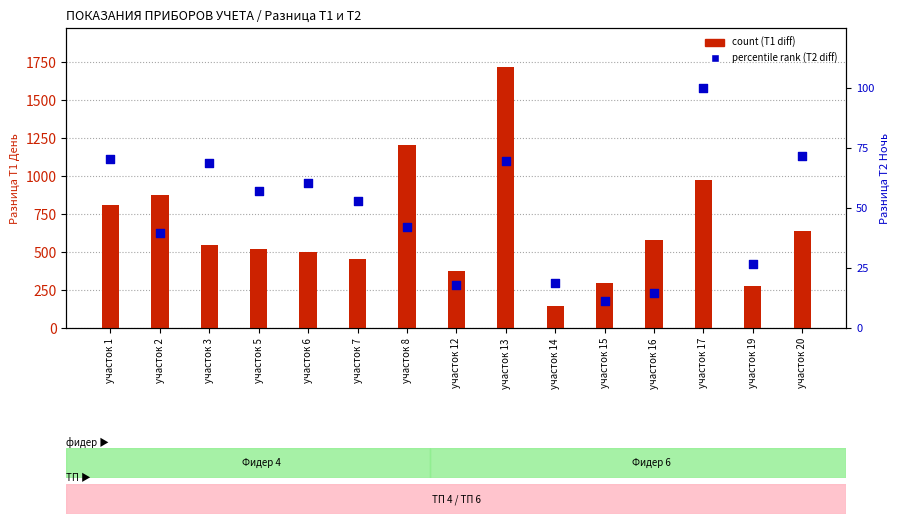

At how many categories does at least one series exceed 1117?

2